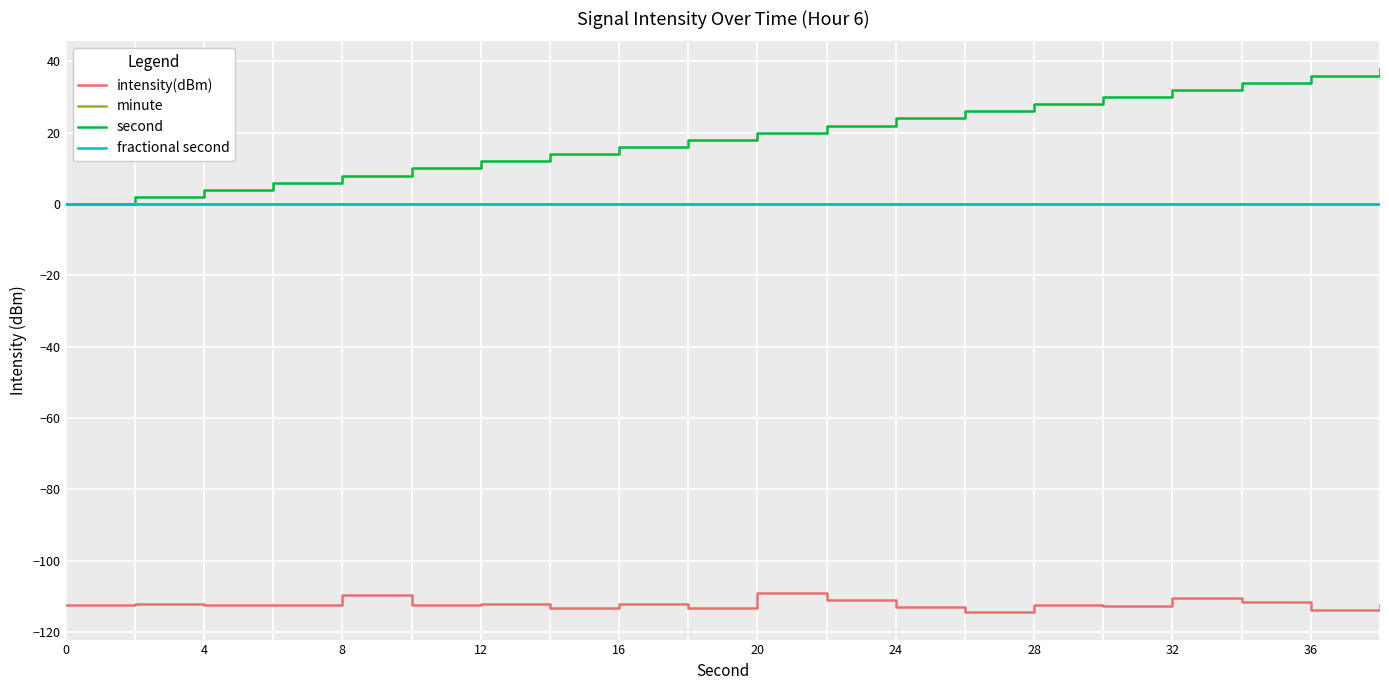

In intensity(dBm), how many points are lower than both neighbors (excluding endpoints)?

7